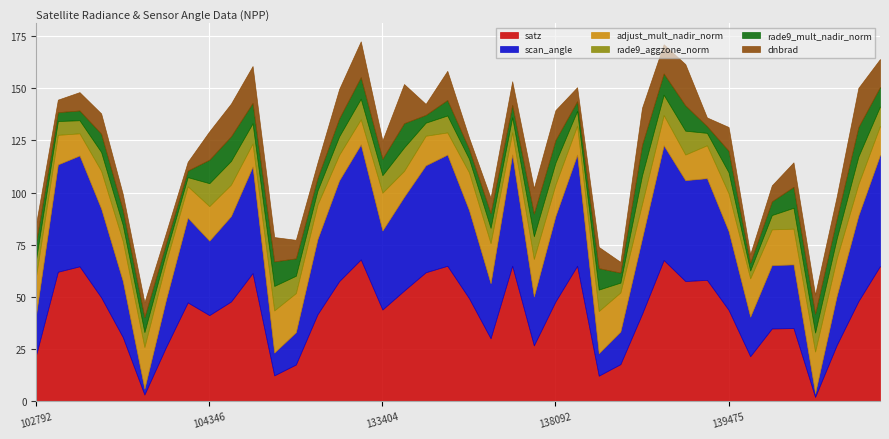

Which has a higher value, 134308 or 138092?

138092